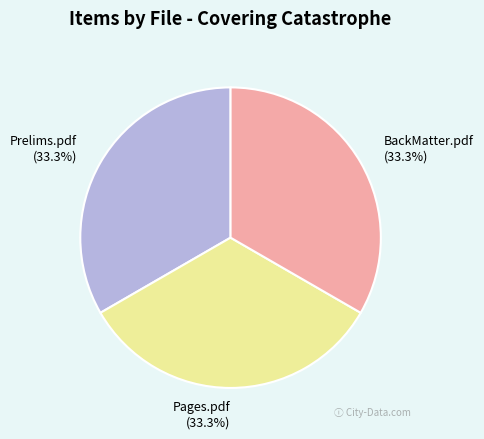

What is the ratio of the value at Pages.pdf to the value at Prelims.pdf?

1.0